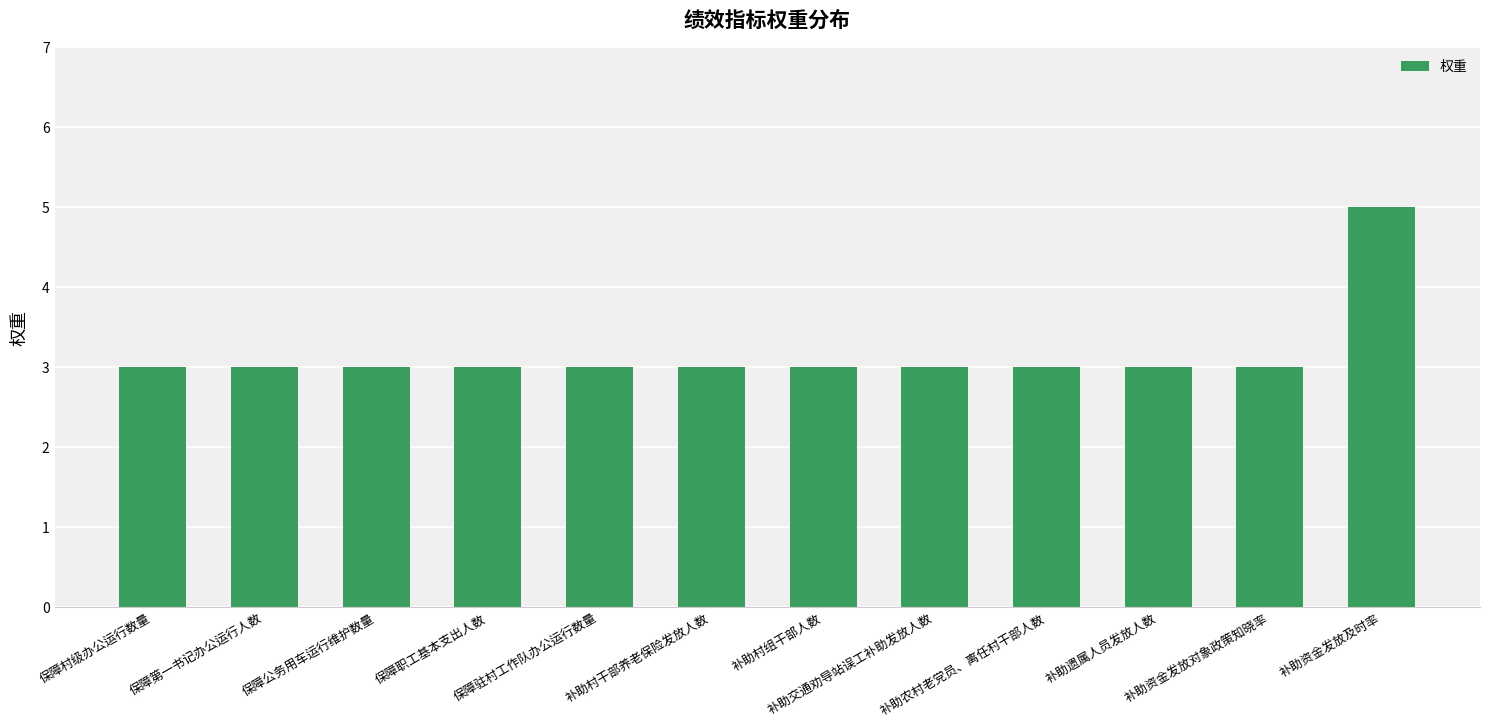

Does the chart contain any negative values?

No